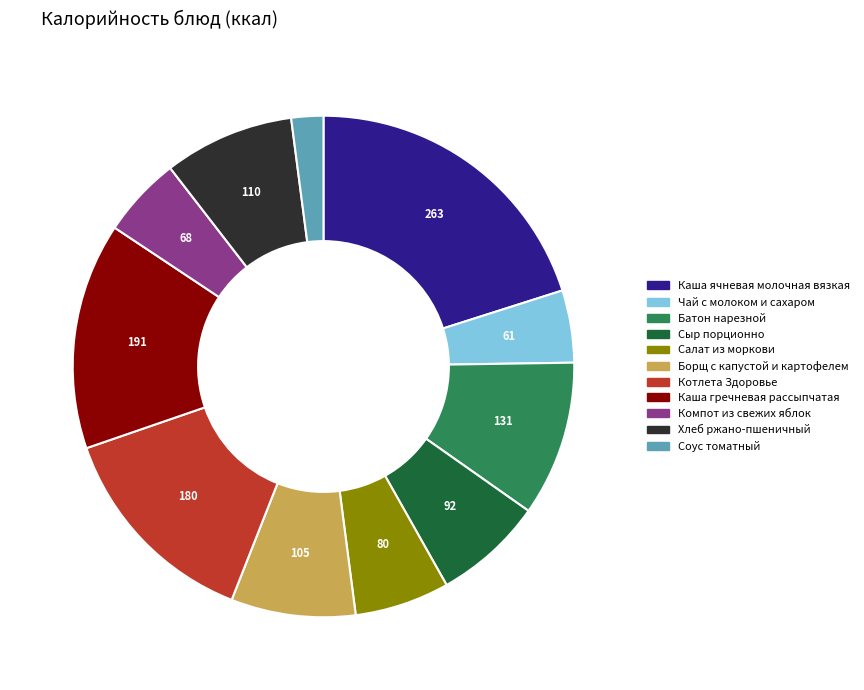

Which slice is the largest?

Каша ячневая молочная вязкая